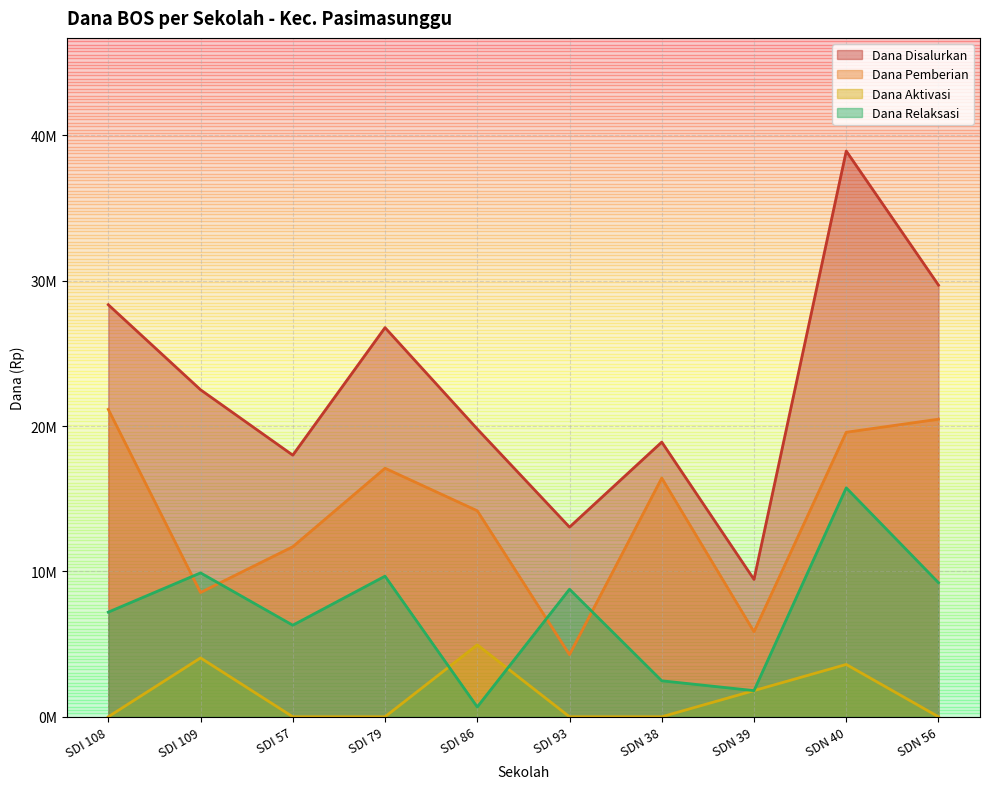

Is it true that Dana Aktivasi equals 0 at SDN 38?

True